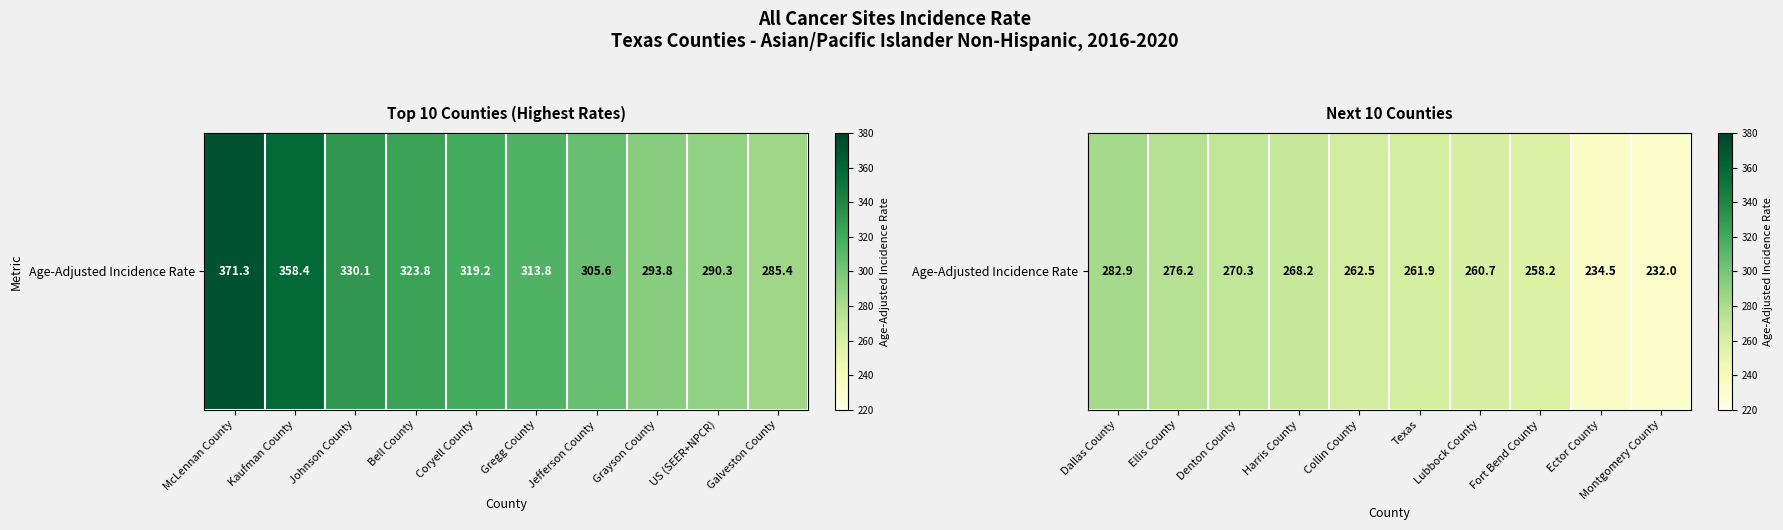

What is the ratio of the value at Montgomery County to the value at Lubbock County?

0.9